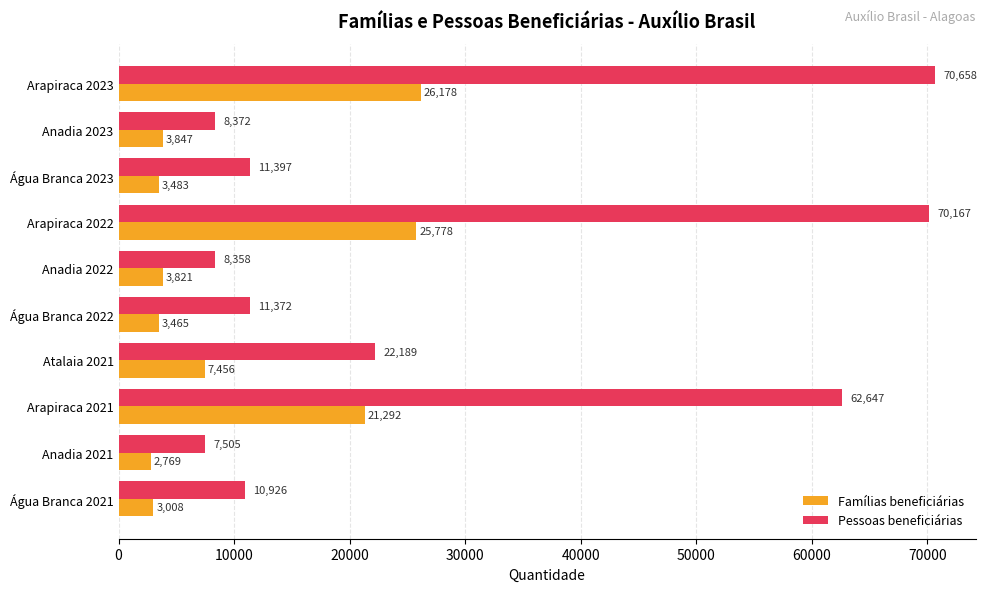

Read the Famílias beneficiárias value at Anadia 2021, to the nearest 100.

2800